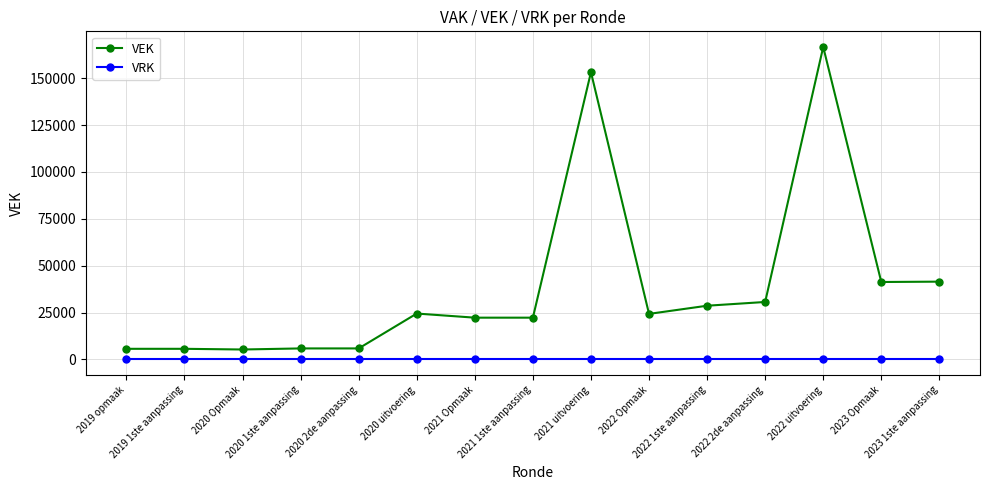

True or false: VEK has a value of 28644 at 2022 1ste aanpassing.

True